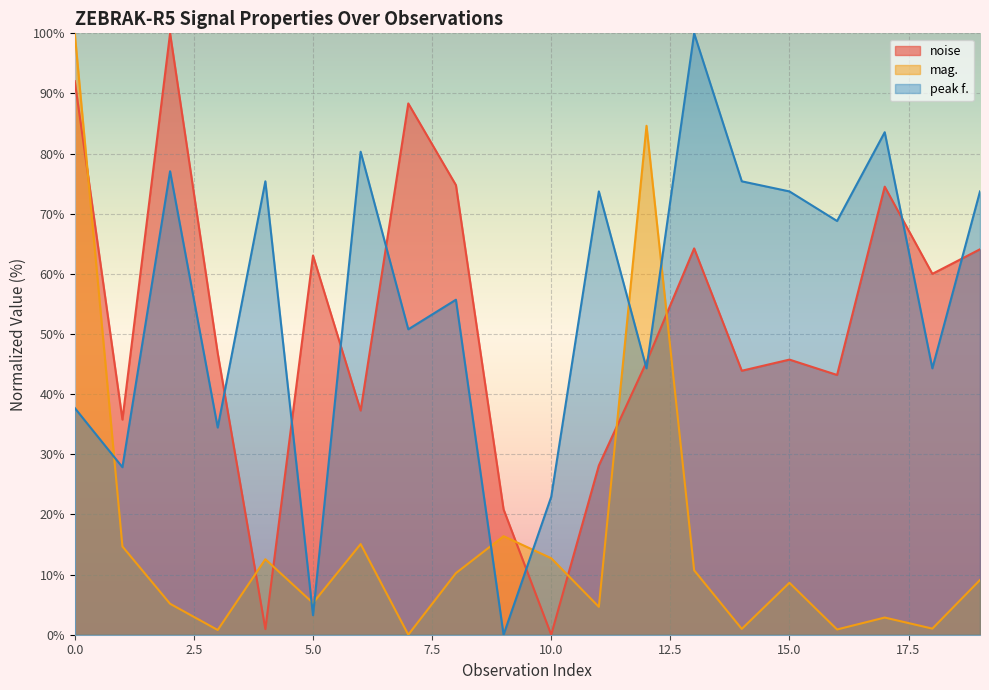

What is the maximum value for peak f.?

100.0